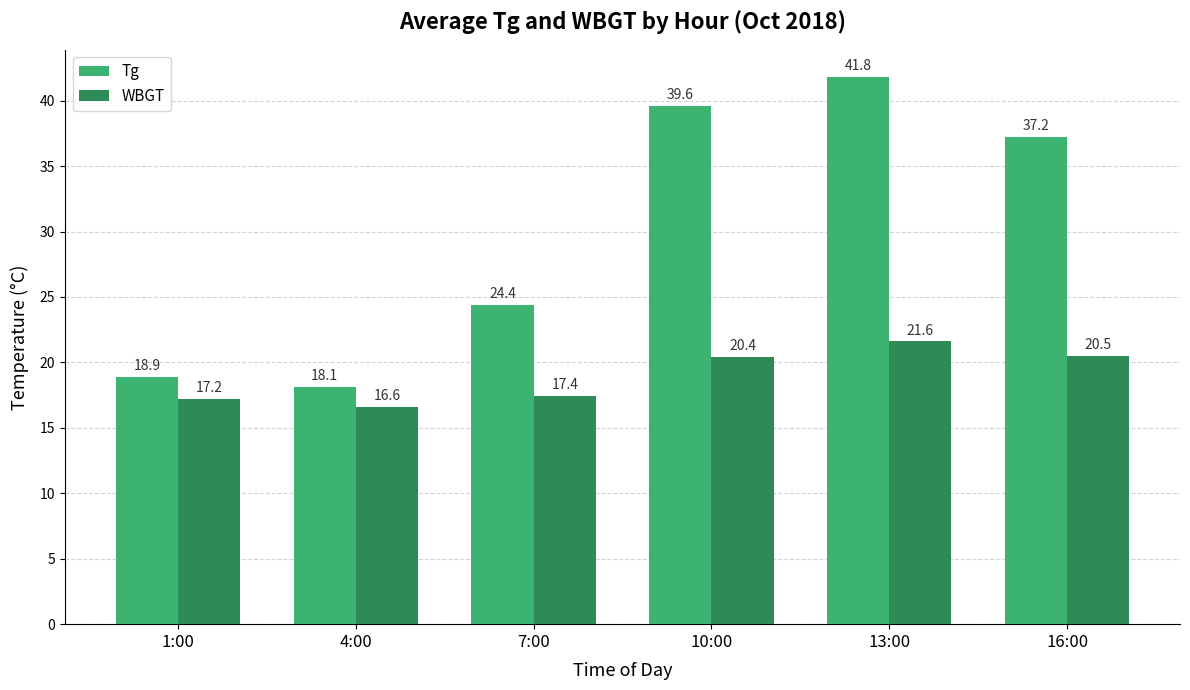

Is it true that WBGT equals 30.4 at 13:00?

False